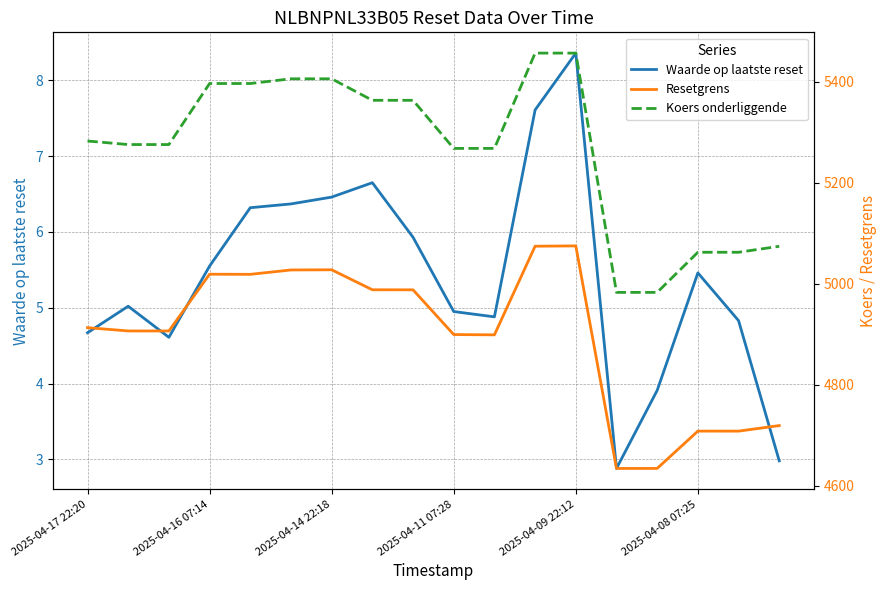

What is the highest value of the Waarde op laatste reset series?

8.4